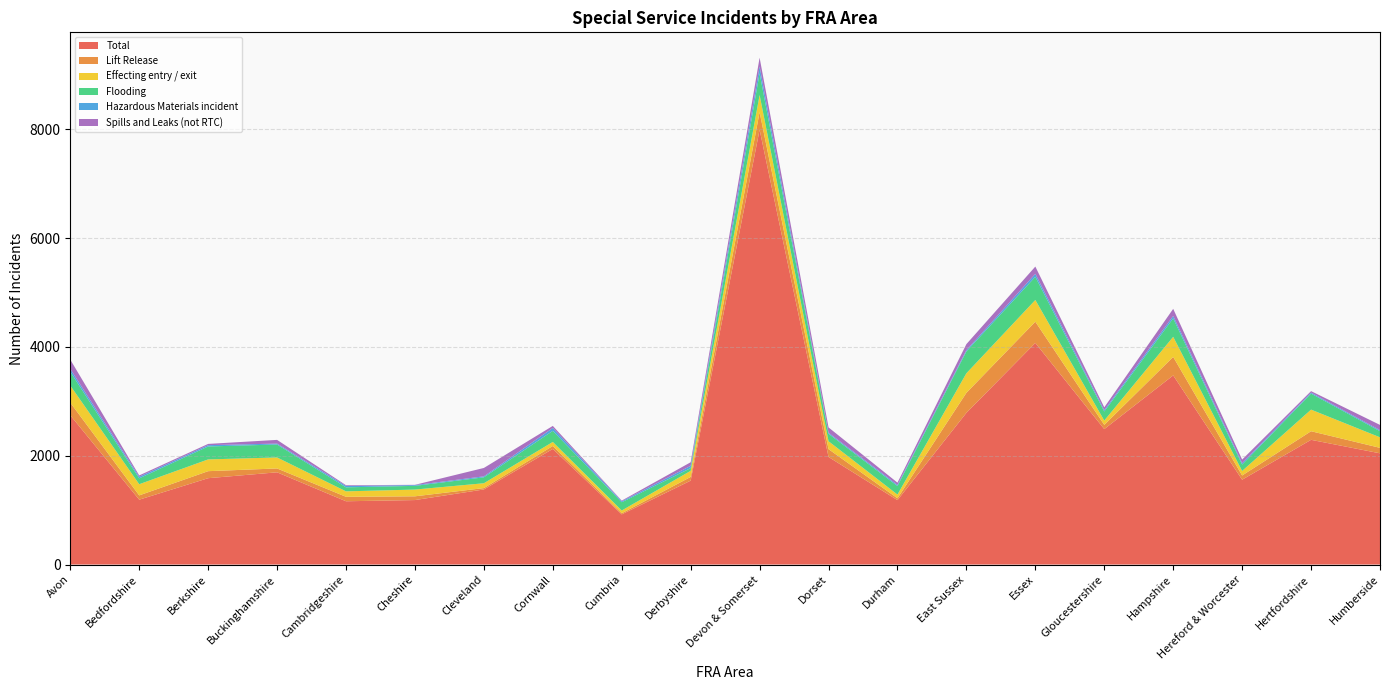

Reading left to right, extract all data points from this chart.

Total: Avon=2744	Bedfordshire=1192	Berkshire=1587	Buckinghamshire=1695	Cambridgeshire=1163	Cheshire=1185	Cleveland=1380	Cornwall=2125	Cumbria=922	Derbyshire=1542	Devon & Somerset=7991	Dorset=1977	Durham=1184	East Sussex=2788	Essex=4073	Gloucestershire=2489	Hampshire=3476	Hereford & Worcester=1559	Hertfordshire=2292	Humberside=2044
Lift Release: Avon=232	Bedfordshire=79	Berkshire=129	Buckinghamshire=71	Cambridgeshire=82	Cheshire=69	Cleveland=25	Cornwall=54	Cumbria=21	Derbyshire=68	Devon & Somerset=323	Dorset=144	Durham=34	East Sussex=368	Essex=390	Gloucestershire=78	Hampshire=340	Hereford & Worcester=78	Hertfordshire=158	Humberside=101
Effecting entry / exit: Avon=313	Bedfordshire=205	Berkshire=216	Buckinghamshire=202	Cambridgeshire=100	Cheshire=124	Cleveland=89	Cornwall=74	Cumbria=50	Derbyshire=112	Devon & Somerset=314	Dorset=145	Durham=68	East Sussex=359	Essex=399	Gloucestershire=79	Hampshire=369	Hereford & Worcester=83	Hertfordshire=397	Humberside=193
Flooding: Avon=253	Bedfordshire=108	Berkshire=238	Buckinghamshire=238	Cambridgeshire=74	Cheshire=68	Cleveland=109	Cornwall=204	Cumbria=152	Derbyshire=50	Devon & Somerset=401	Dorset=137	Durham=157	East Sussex=402	Essex=426	Gloucestershire=167	Hampshire=339	Hereford & Worcester=117	Hertfordshire=295	Humberside=113
Hazardous Materials incident: Avon=54	Bedfordshire=29	Berkshire=24	Buckinghamshire=17	Cambridgeshire=26	Cheshire=14	Cleveland=18	Cornwall=53	Cumbria=18	Derbyshire=42	Devon & Somerset=125	Dorset=19	Durham=21	East Sussex=23	Essex=55	Gloucestershire=25	Hampshire=45	Hereford & Worcester=26	Hertfordshire=18	Humberside=19
Spills and Leaks (not RTC): Avon=170	Bedfordshire=25	Berkshire=23	Buckinghamshire=68	Cambridgeshire=13	Cheshire=5	Cleveland=154	Cornwall=38	Cumbria=12	Derbyshire=66	Devon & Somerset=161	Dorset=98	Durham=41	East Sussex=111	Essex=133	Gloucestershire=51	Hampshire=130	Hereford & Worcester=66	Hertfordshire=27	Humberside=96